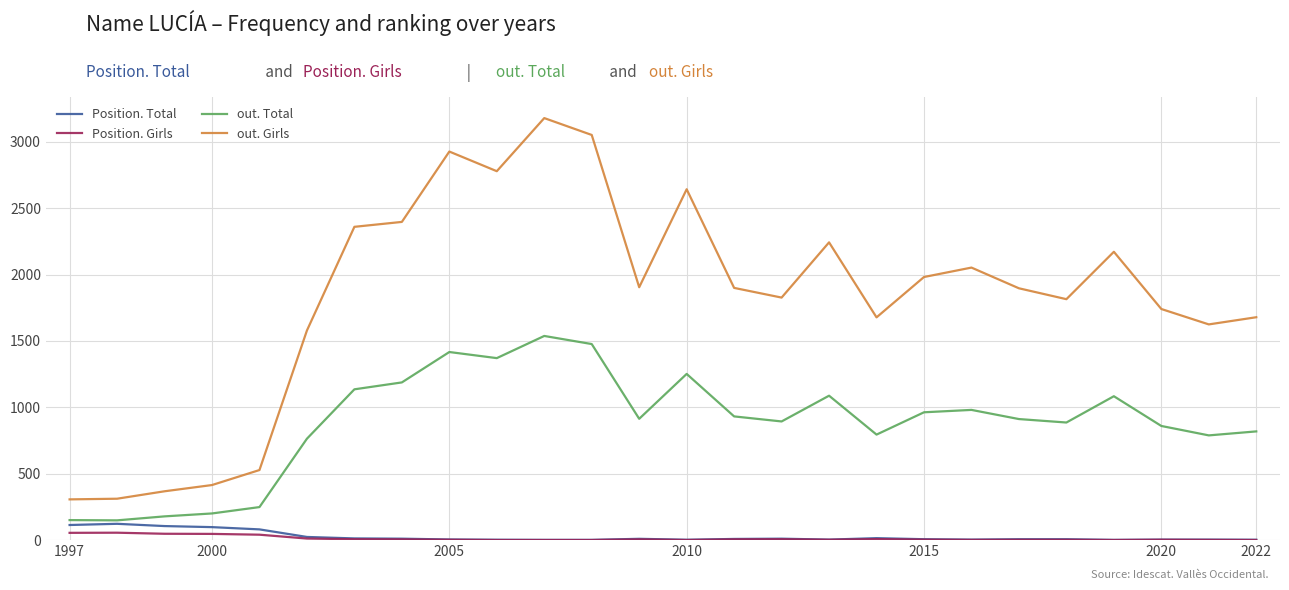

What is the minimum value for out. Girls?

307